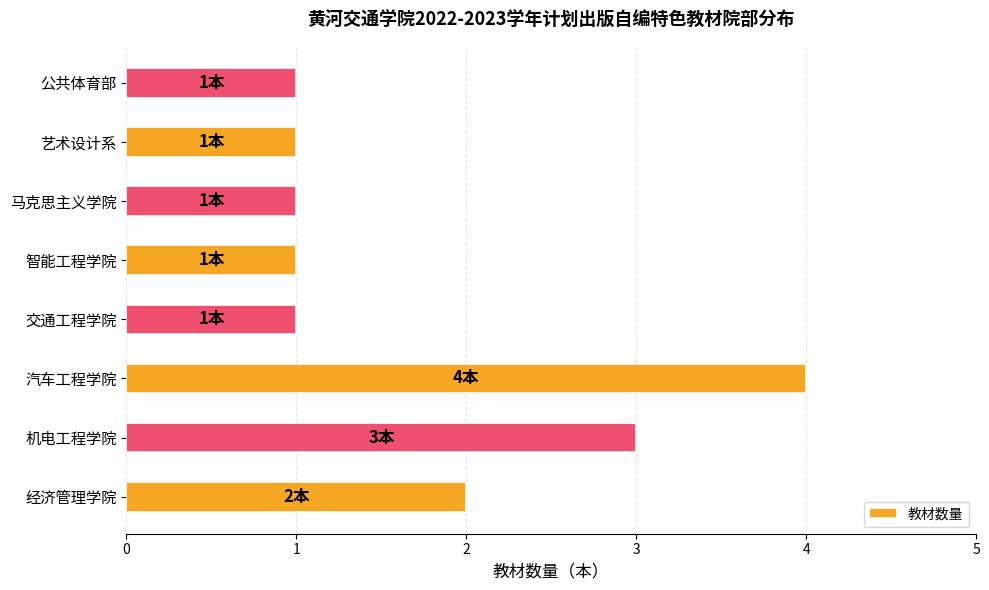

What is the ratio of the value at 经济管理学院 to the value at 公共体育部?

2.0